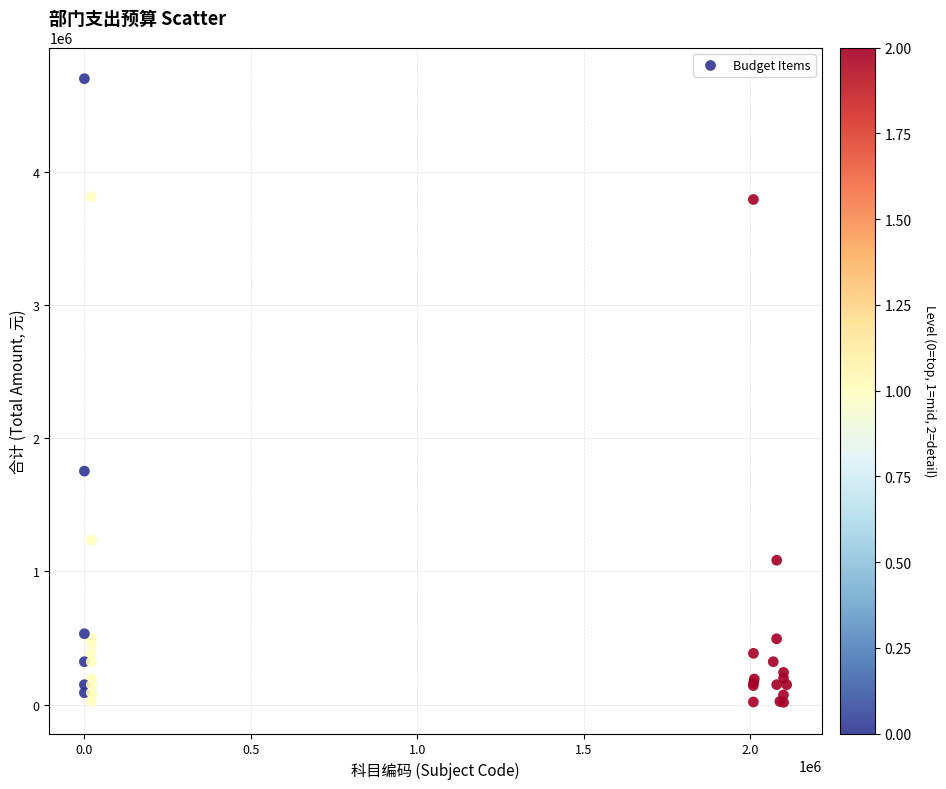

What Y value in the scatter plot is closest to 2358287?

1753116.7